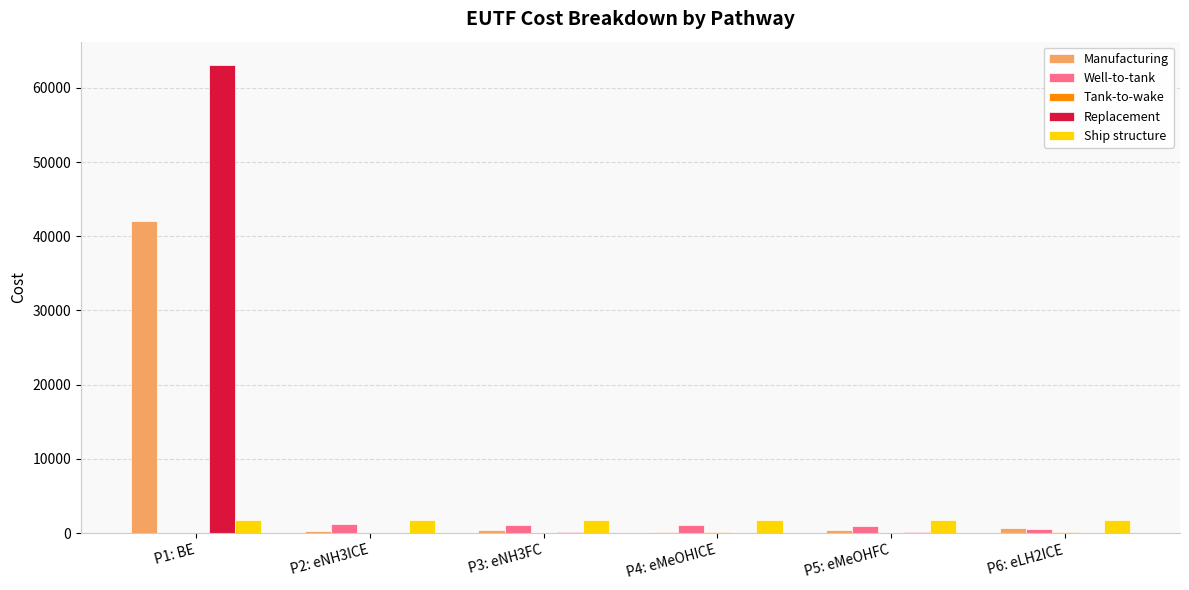

The value of Ship structure at P4: eMeOHICE is 1770.0. True or false?

True